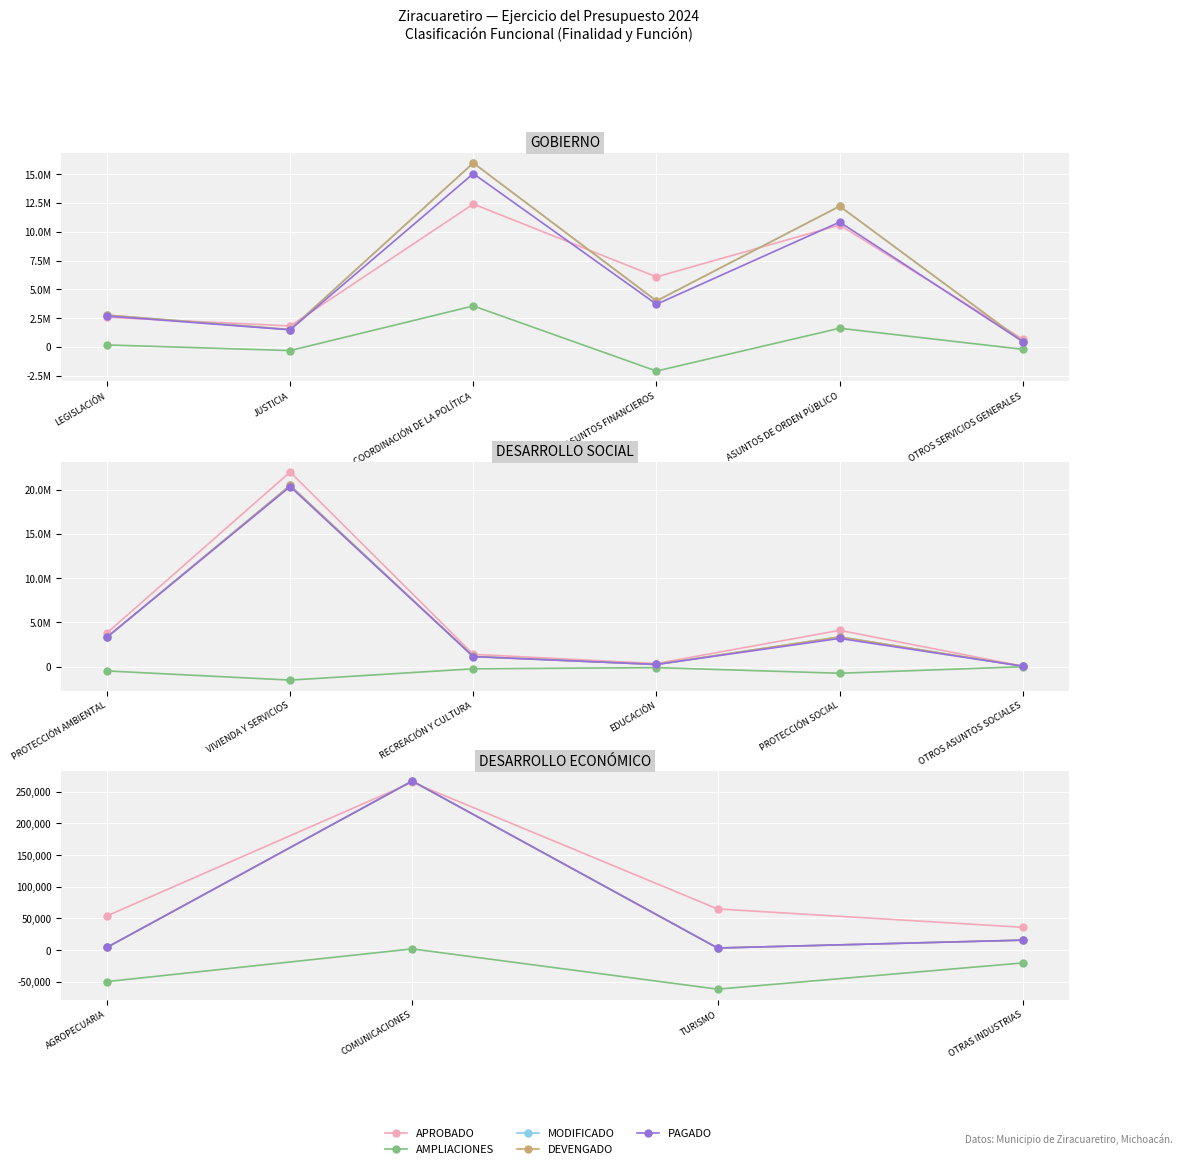

Which series has the widest spread of values?

MODIFICADO